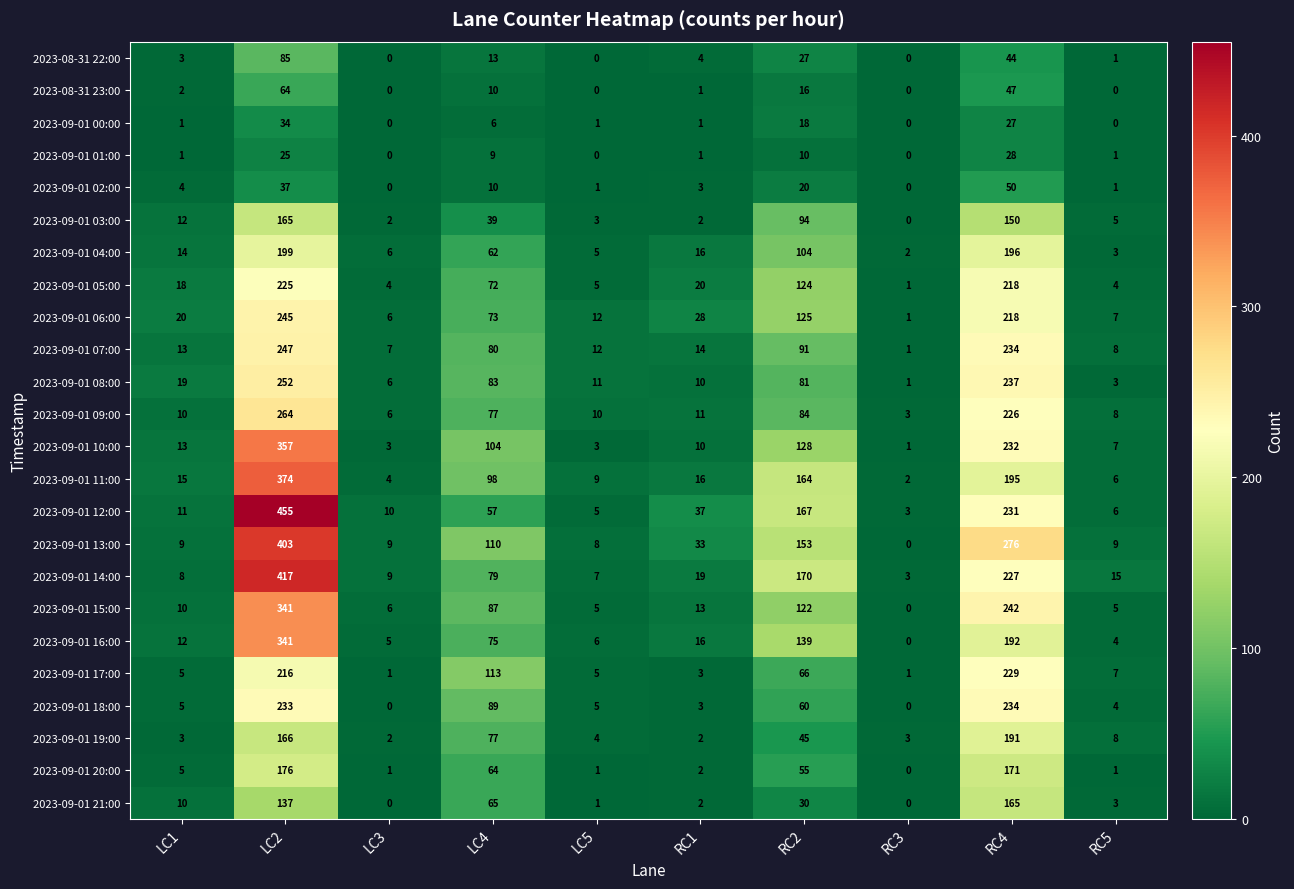

The value of 2023-09-01 03:00 at RC1 is 2. True or false?

True